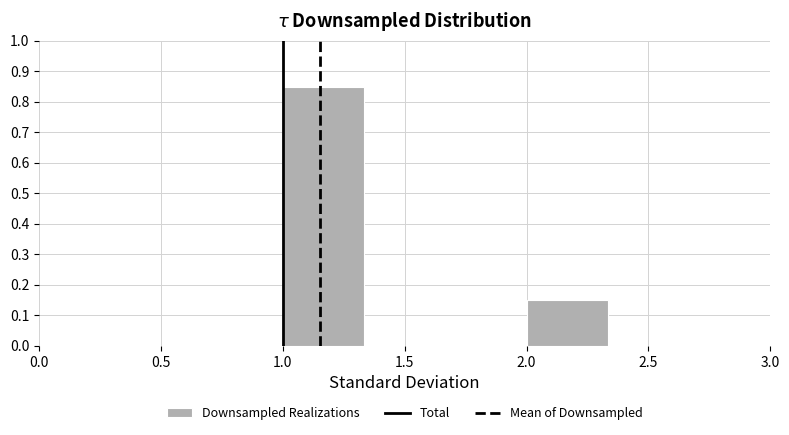

Reading left to right, list every bar in this chart as the range it spans on the x-axis followed by its height. Neither the bar edges nor the heights are printed on the chart, so give them approximately, as read against the axes.

0.00 to 0.35: 0
0.35 to 0.65: 0
0.65 to 1.00: 0
1.00 to 1.35: 0.85
1.35 to 1.65: 0
1.65 to 2.00: 0
2.00 to 2.35: 0.15
2.35 to 2.65: 0
2.65 to 3.00: 0